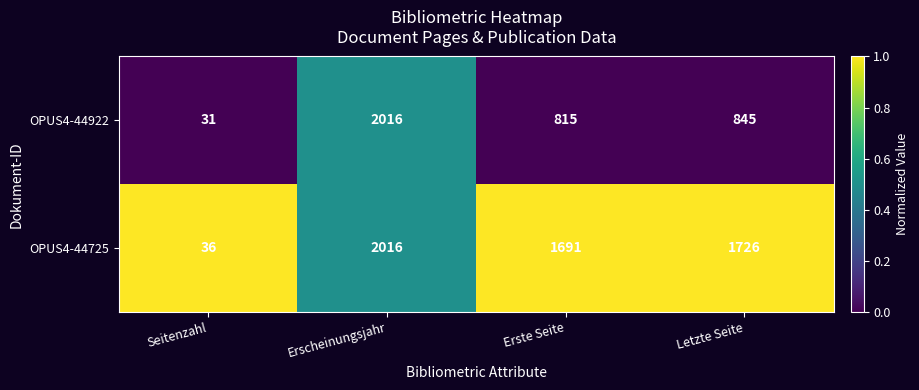

How many series are shown in this chart?

2